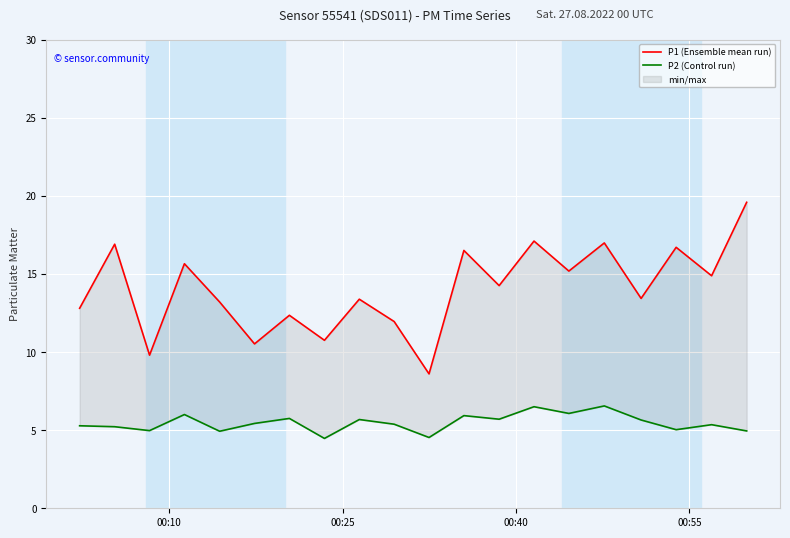

How many categories are shown in the chart?

20